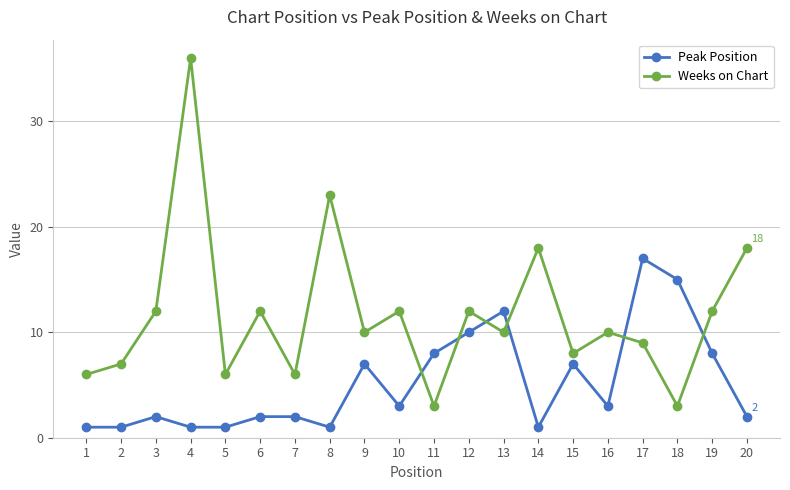

What is the value of the Weeks on Chart point at the 5th from the left?

6